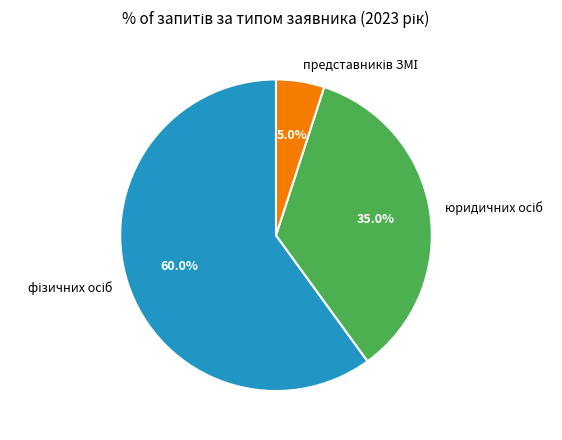

Is there any slice that represents more than half of the pie?

Yes